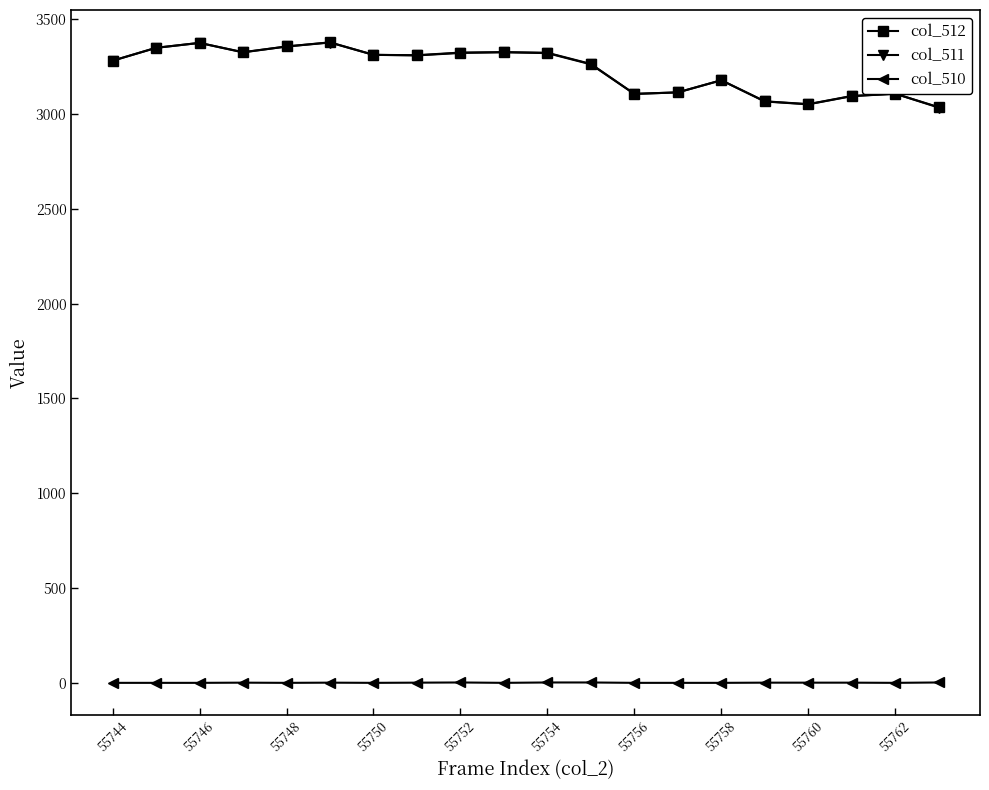

Count the col_510 values in the range 0 to 1.

16